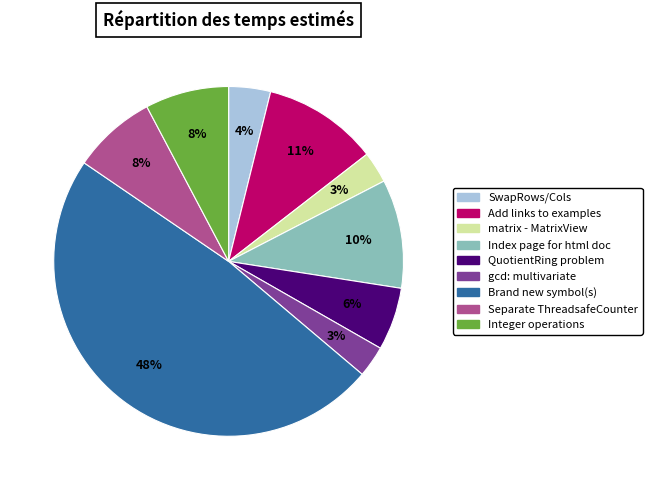

Is there any slice that represents more than half of the pie?

No